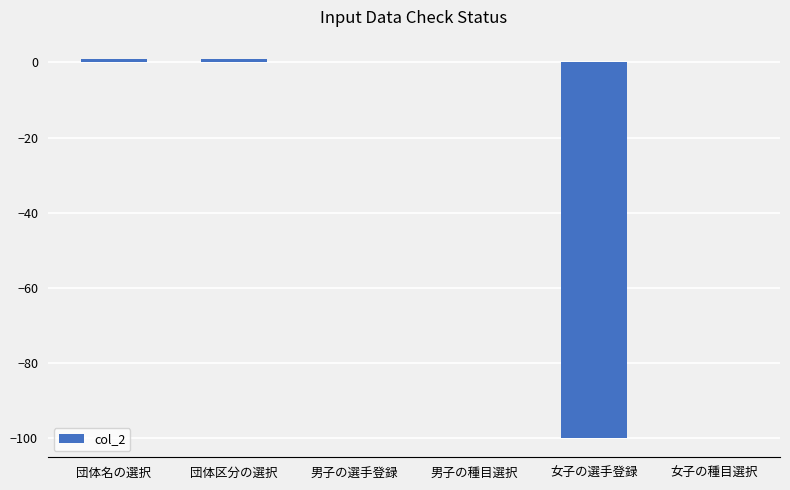

What is the change in value from 団体区分の選択 to 女子の選手登録?

-101